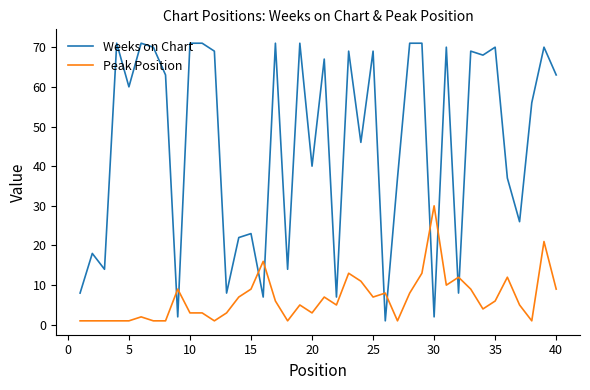

Which series has the largest total across all categories?

Weeks on Chart